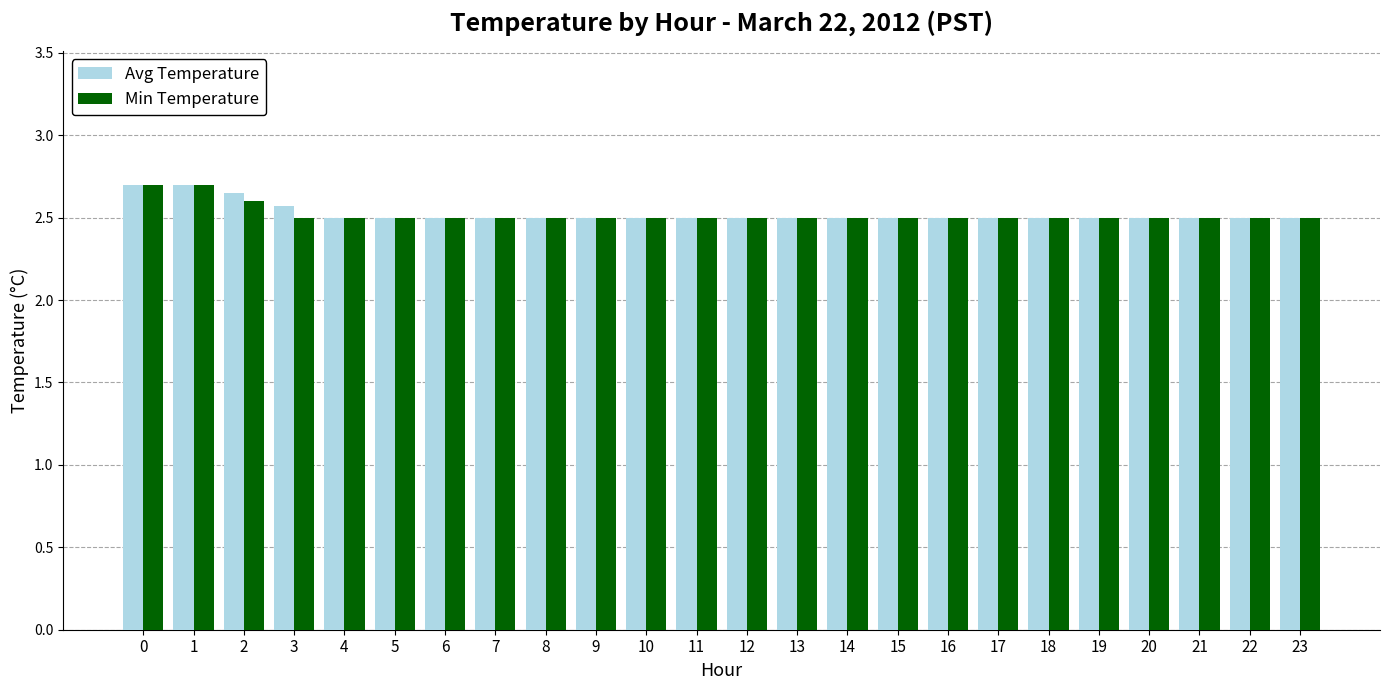

What are all the series names shown in the legend?

Avg Temperature, Min Temperature